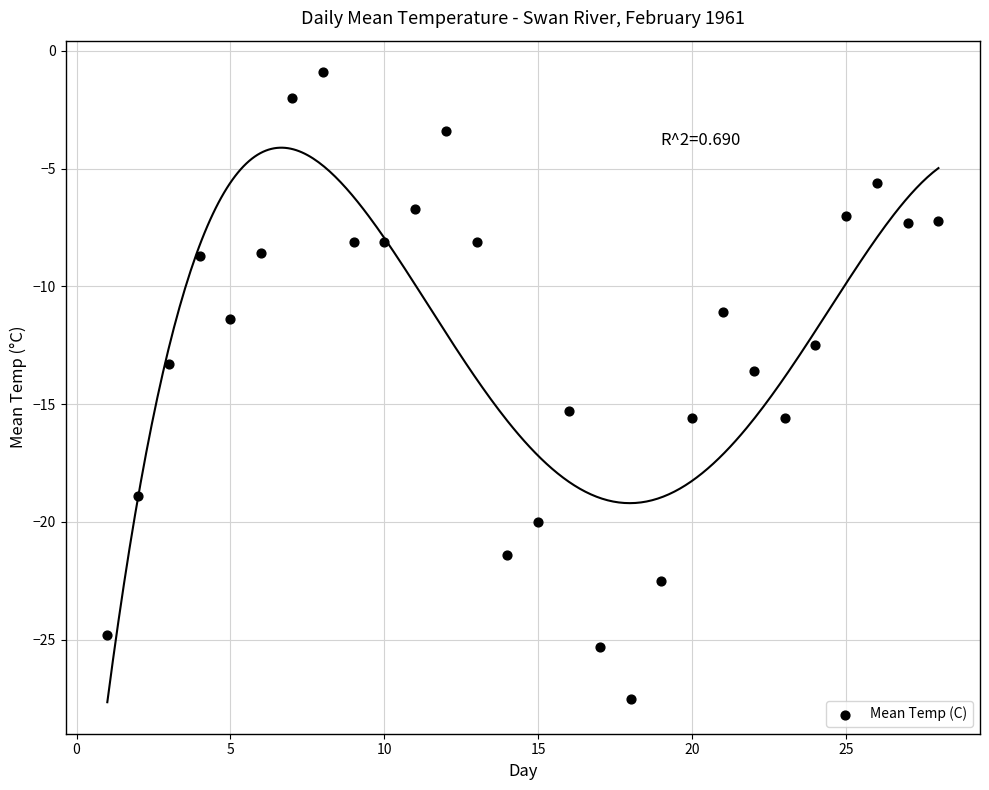

What Y value in the scatter plot is closest to -14?

-13.6